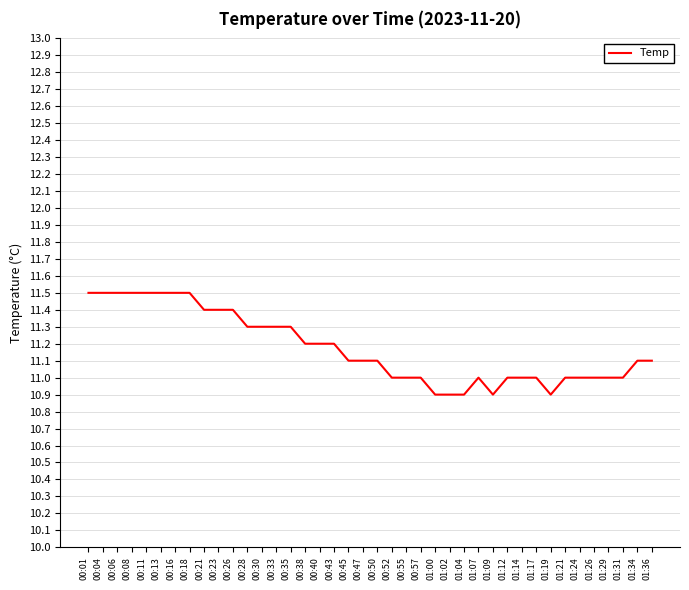

What is the smallest value displayed?

10.9